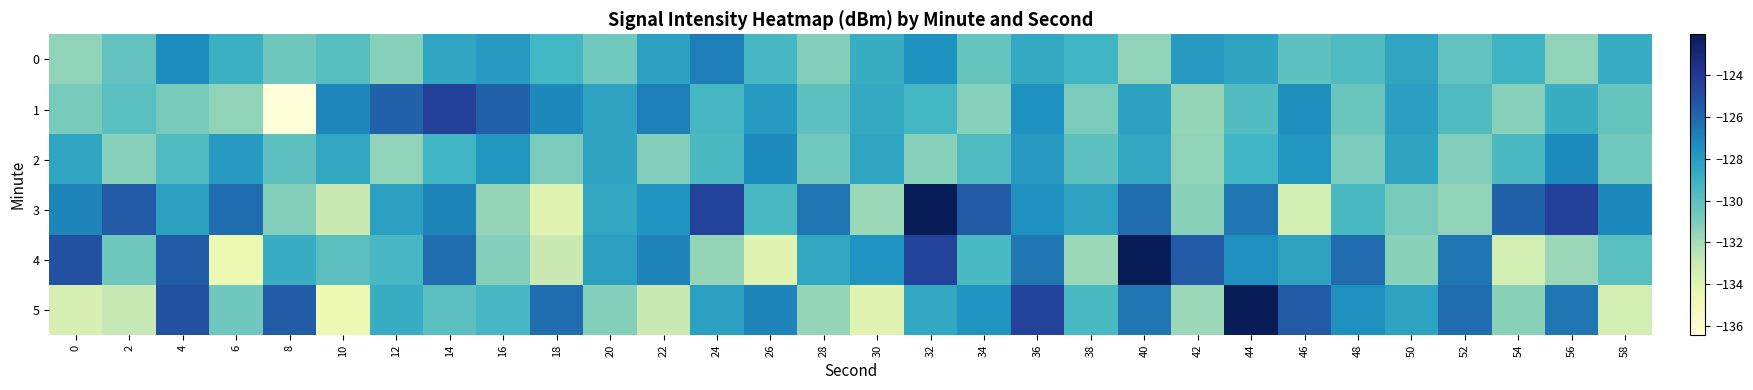

Reading left to right, transcribe all the data shown in this chart.

0: 0=-131.4	2=-130.2	4=-127.3	6=-129.0	8=-130.6	10=-129.9	12=-131.2	14=-128.4	16=-127.9	18=-129.3	20=-130.7	22=-128.2	24=-126.8	26=-129.4	28=-131.1	30=-128.9	32=-127.6	34=-130.3	36=-128.7	38=-129.2	40=-131.4	42=-127.9	44=-128.3	46=-130.1	48=-129.7	50=-128.4	52=-130.2	54=-129.1	56=-131.4	58=-128.8
1: 0=-130.8	2=-130.0	4=-130.8	6=-131.4	8=-136.4	10=-127.0	12=-125.8	14=-124.4	16=-125.7	18=-127.2	20=-128.3	22=-126.8	24=-129.4	26=-127.9	28=-130.1	30=-128.7	32=-129.3	34=-131.2	36=-127.5	38=-130.9	40=-128.2	42=-131.6	44=-129.8	46=-127.3	48=-130.4	50=-128.1	52=-129.7	54=-131.2	56=-128.9	58=-130.3
2: 0=-128.4	2=-131.2	4=-129.7	6=-127.9	8=-130.1	10=-128.6	12=-131.4	14=-129.2	16=-127.7	18=-130.9	20=-128.3	22=-131.1	24=-129.6	26=-127.2	28=-130.7	30=-128.4	32=-131.2	34=-129.7	36=-127.9	38=-130.1	40=-128.6	42=-131.4	44=-129.2	46=-127.7	48=-130.9	50=-128.3	52=-131.1	54=-129.6	56=-127.2	58=-130.7
3: 0=-127.0	2=-125.5	4=-128.2	6=-126.2	8=-131.2	10=-133.1	12=-128.2	14=-127.0	16=-131.6	18=-134.1	20=-128.5	22=-127.6	24=-124.5	26=-129.5	28=-126.5	30=-131.7	32=-122.0	34=-125.5	36=-127.4	38=-128.3	40=-126.2	42=-131.3	44=-126.5	46=-133.4	48=-129.5	50=-130.8	52=-131.4	54=-125.8	56=-124.4	58=-127.2
4: 0=-125.1	2=-130.6	4=-125.5	6=-134.7	8=-128.8	10=-130.0	12=-129.5	14=-126.2	16=-131.2	18=-133.1	20=-128.2	22=-127.0	24=-131.6	26=-134.1	28=-128.5	30=-127.6	32=-124.5	34=-129.5	36=-126.5	38=-131.7	40=-122.0	42=-125.5	44=-127.4	46=-128.3	48=-126.2	50=-131.3	52=-126.5	54=-133.4	56=-131.7	58=-130.0
5: 0=-133.6	2=-132.8	4=-125.1	6=-130.6	8=-125.5	10=-134.7	12=-128.8	14=-130.0	16=-129.5	18=-126.2	20=-131.2	22=-133.1	24=-128.2	26=-127.0	28=-131.6	30=-134.1	32=-128.5	34=-127.6	36=-124.5	38=-129.5	40=-126.5	42=-131.7	44=-122.0	46=-125.5	48=-127.4	50=-128.3	52=-126.2	54=-131.3	56=-126.5	58=-133.4